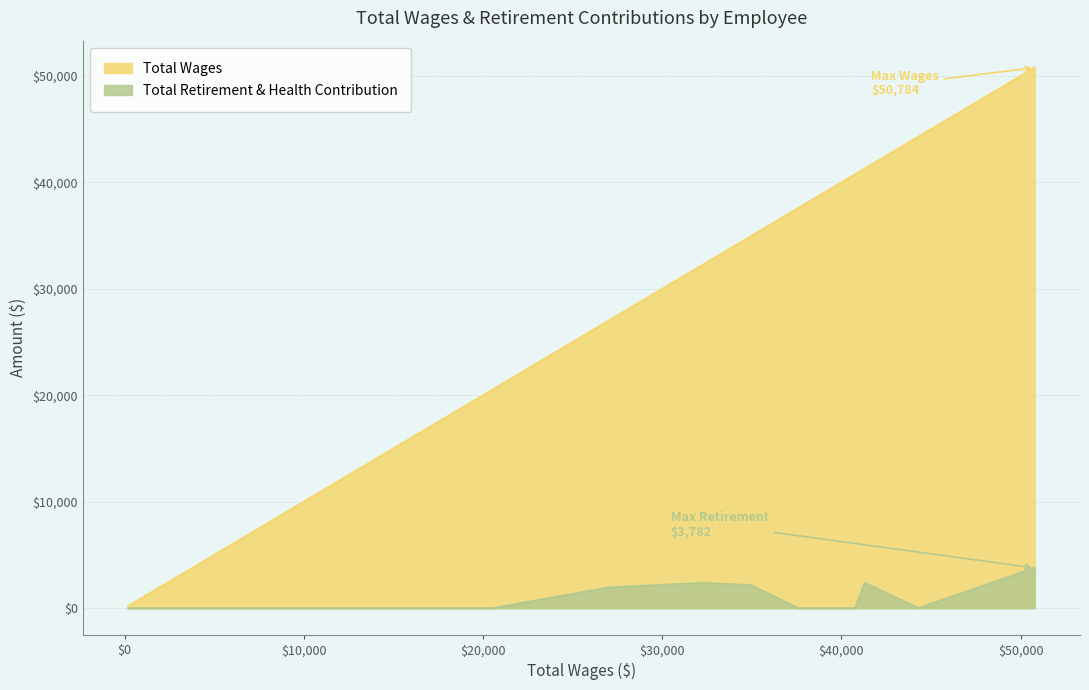

The value at Engineer is 27134. True or false?

False